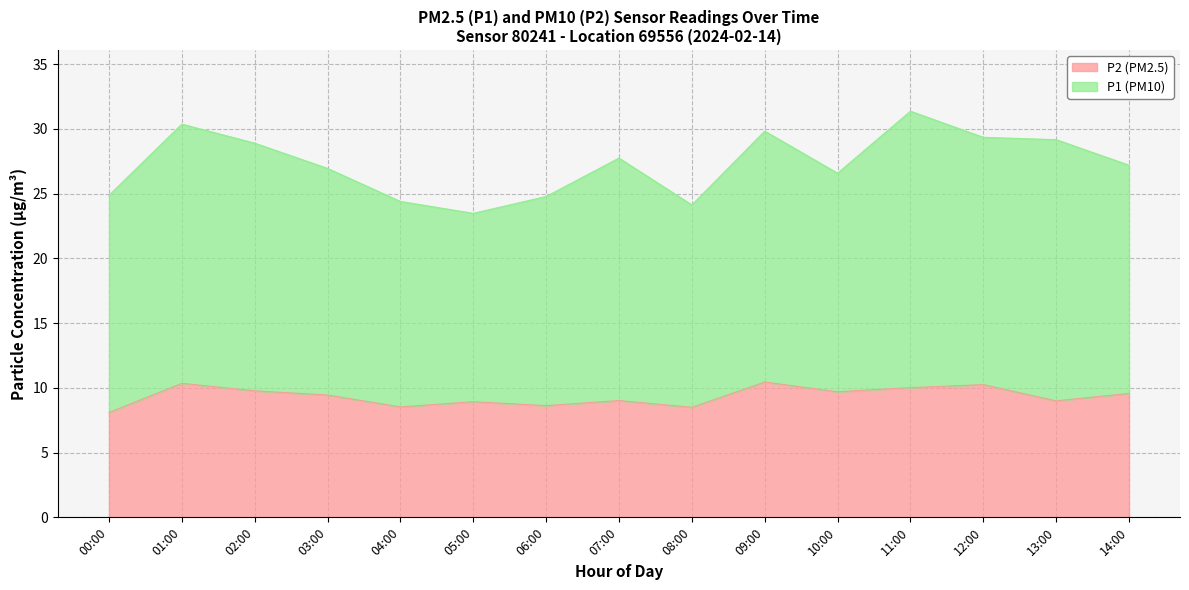

True or false: the data shows 9.8 at 02:00.

True